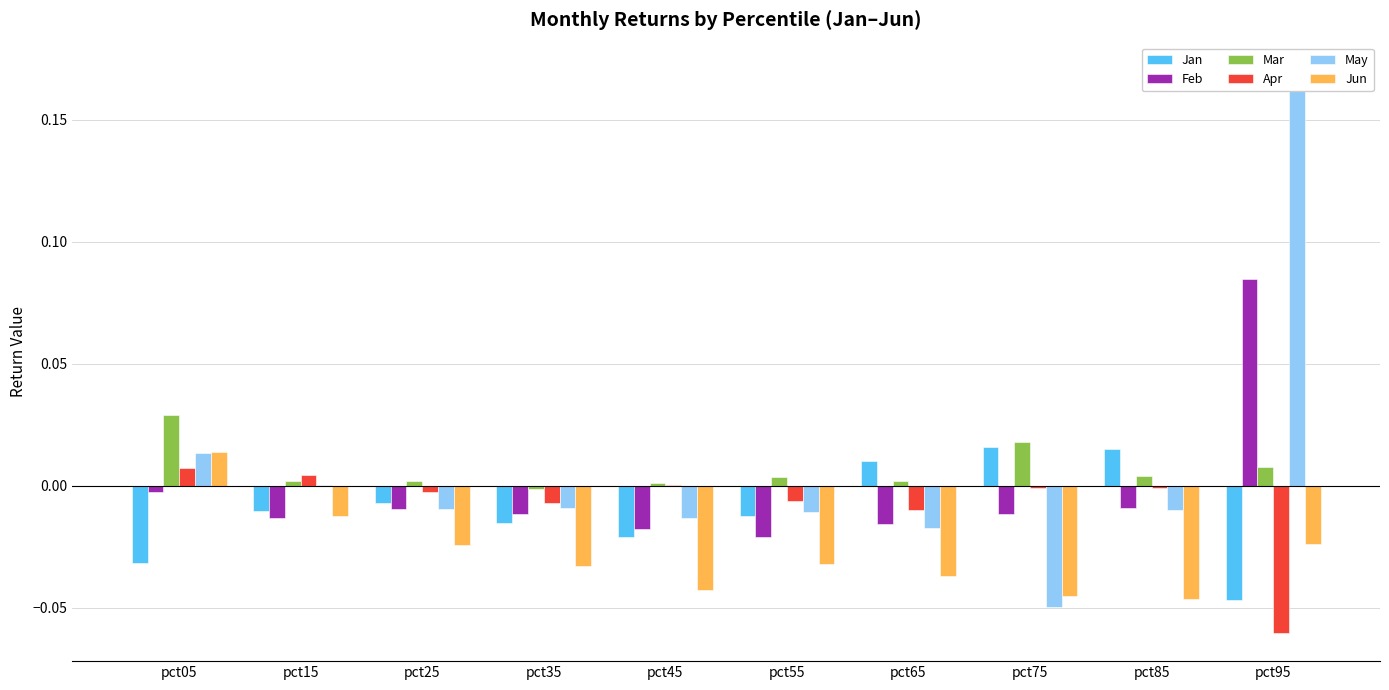

At which category is the sum across all series the highest?

pct95